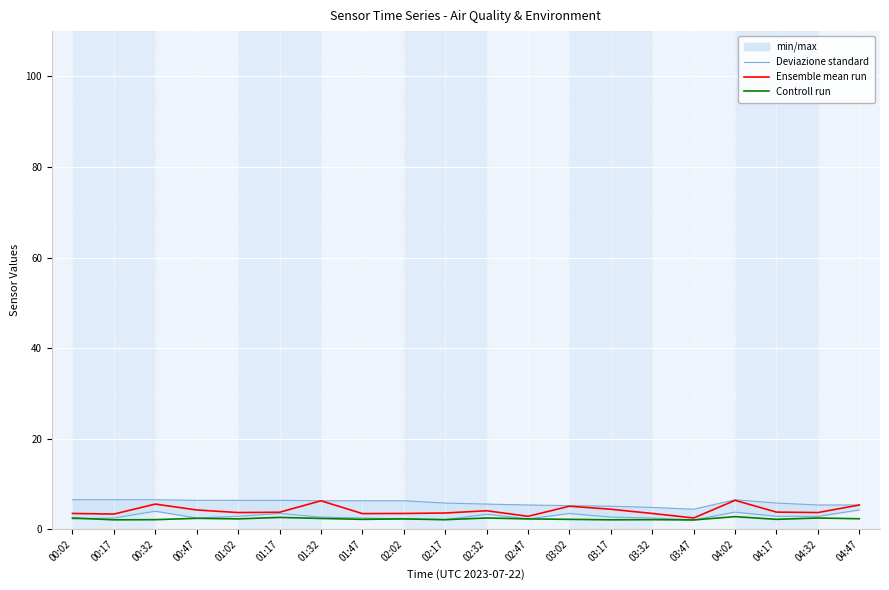

What is the sum of the Deviazione standard values at 00:32 and 04:17?

6.9